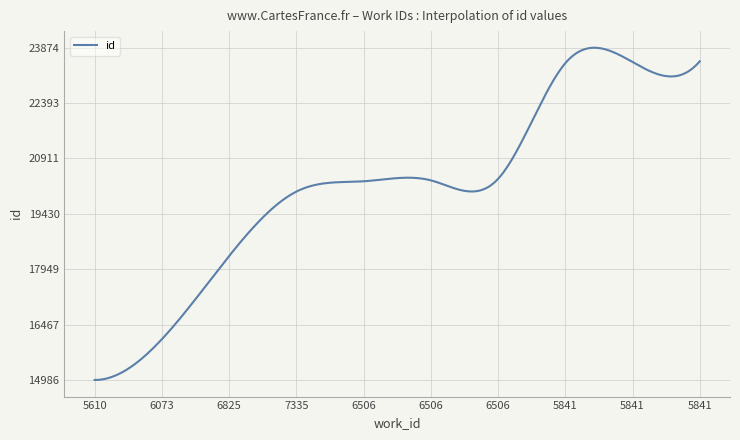

What is the difference between the maximum and minimum values?

8887.9